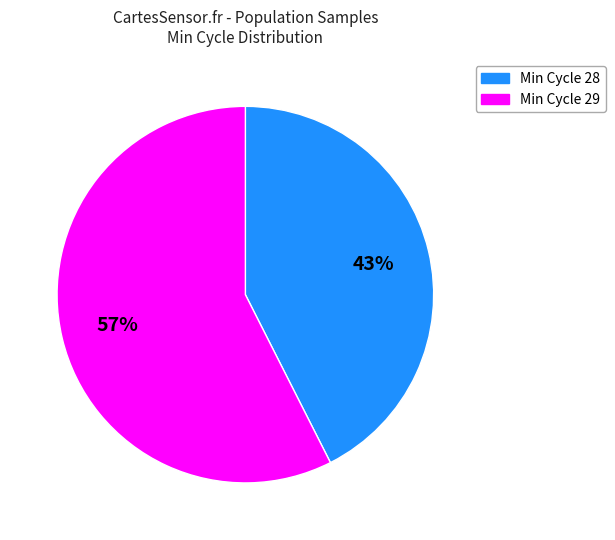

Which has a higher value, Min Cycle 28 or Min Cycle 29?

Min Cycle 29